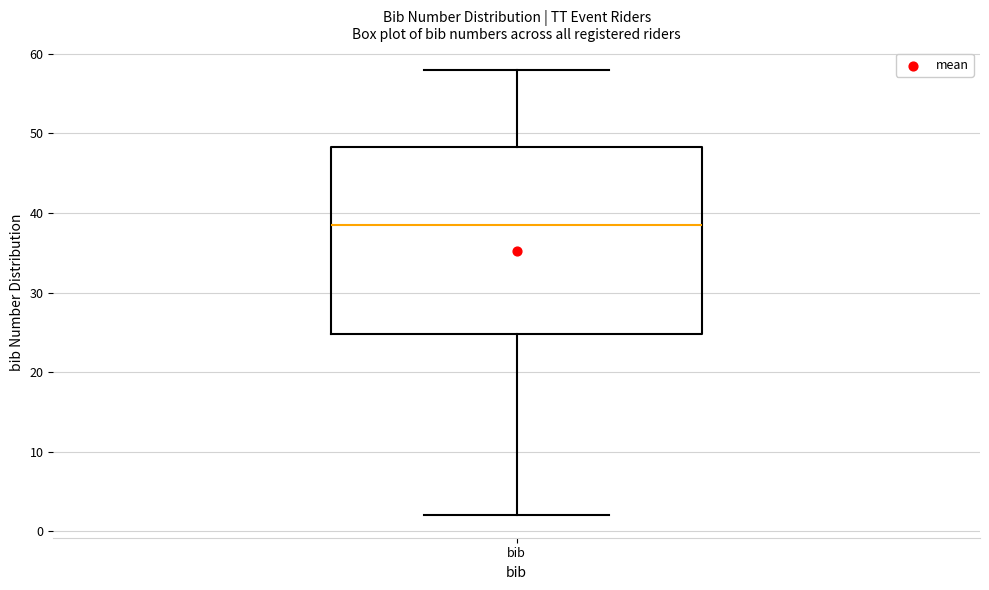

Where is the upper edge of the box for bib on the y-axis? The values are not printed on the chart, so give them approximately, as read against the axis.

48